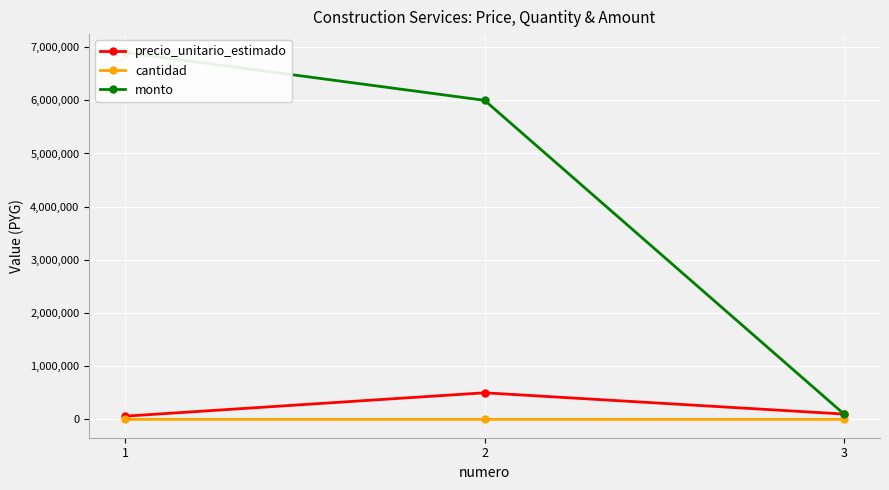

Reading left to right, list all the values displayed in this chart.

precio_unitario_estimado: 60000	500000	100000
cantidad: 115	12	1
monto: 6900000	6000000	100000